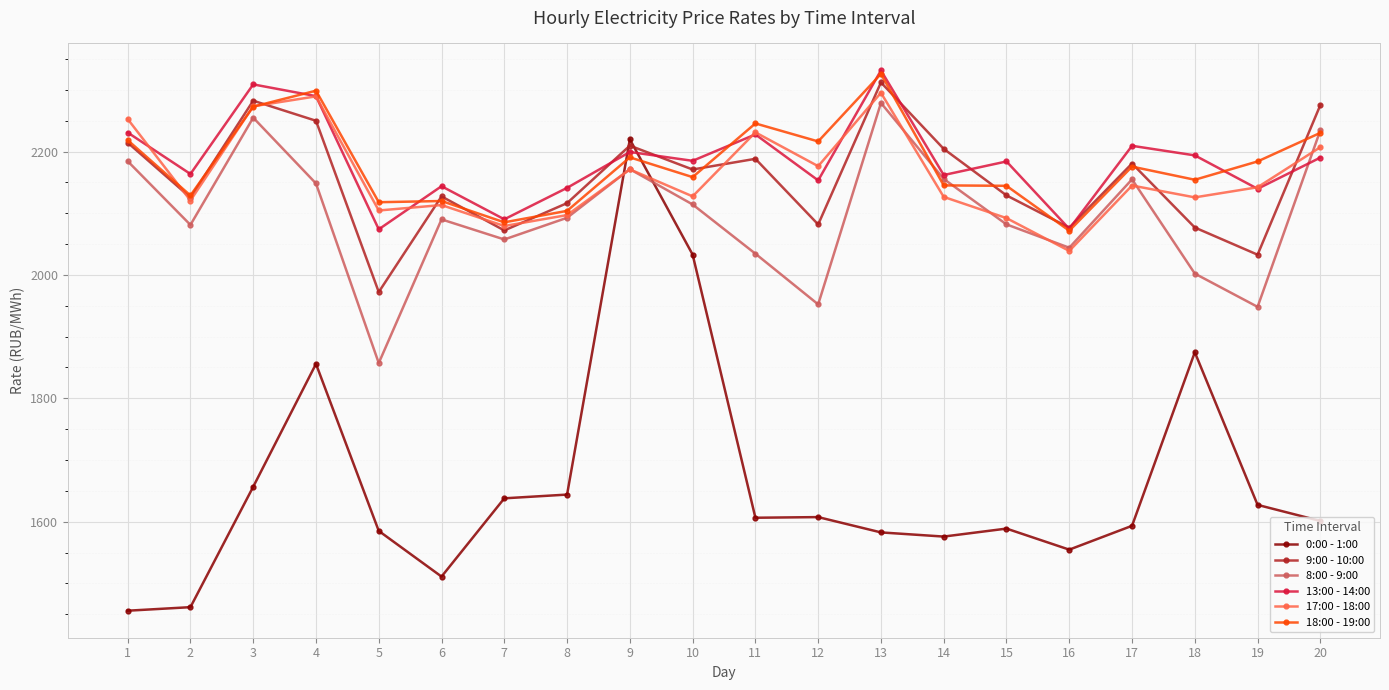

How many data points in 9:00 - 10:00 are less than 2170?

10